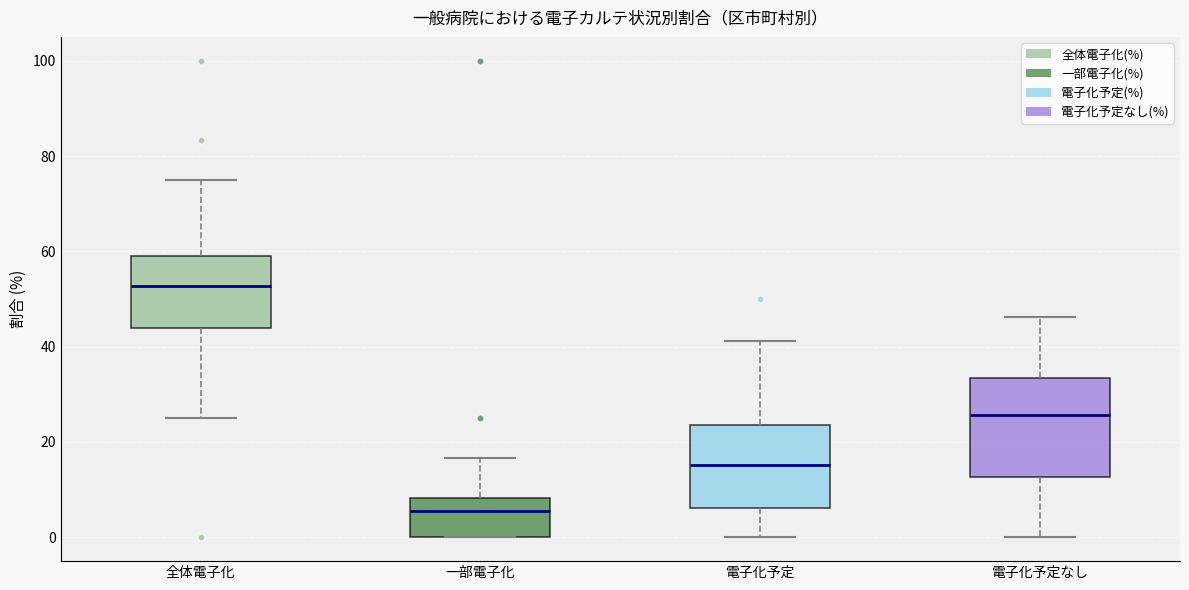

Which box's median line is the lowest?

一部電子化